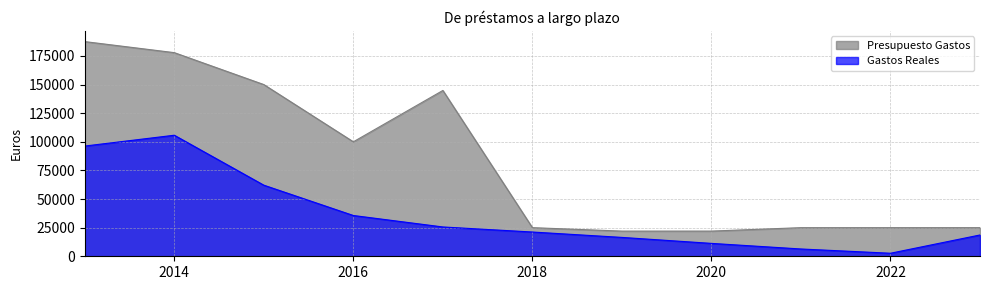

At how many categories does at least one series exceed 46700?

5